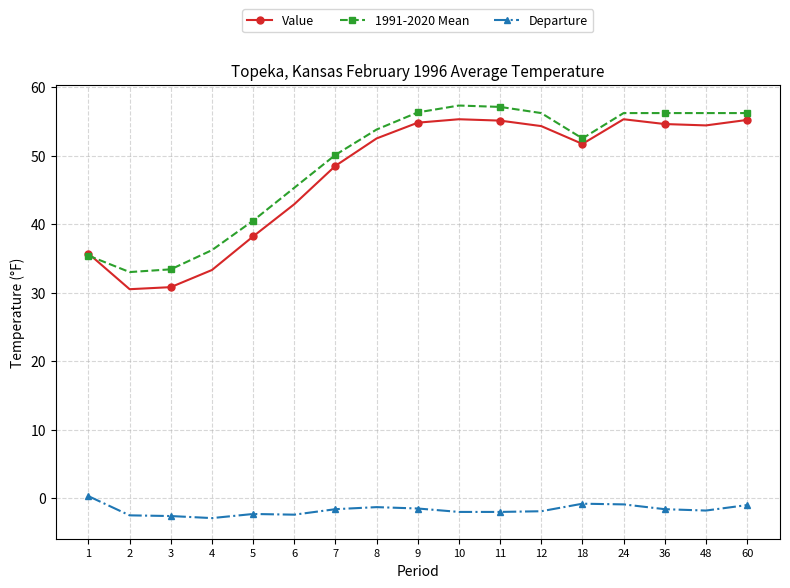

Which series has the widest spread of values?

Value